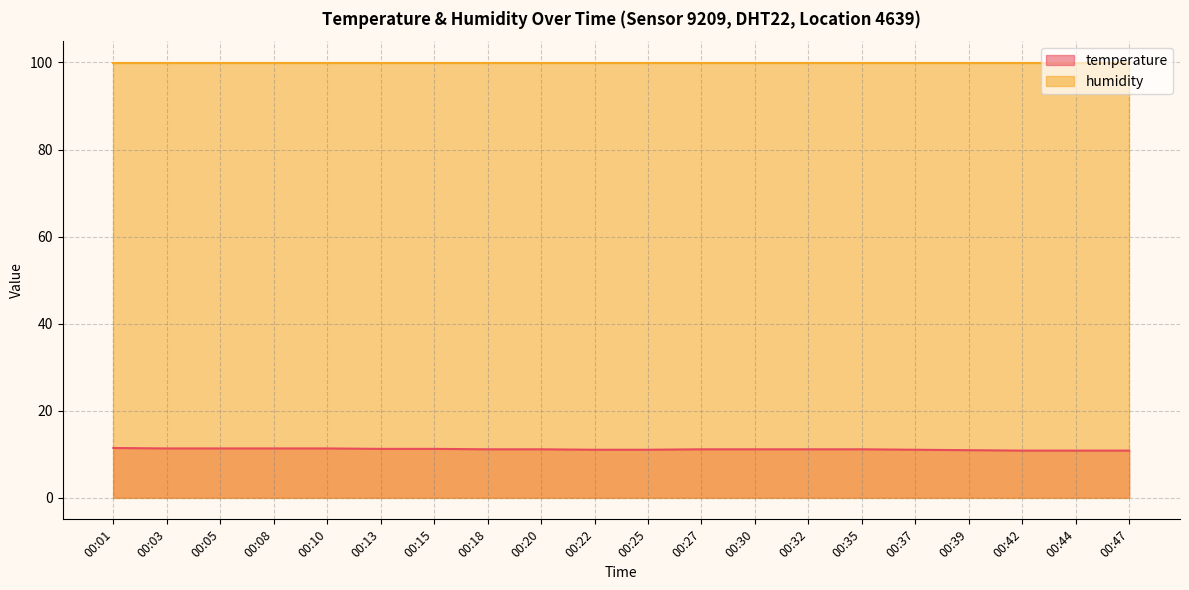

How many values are below 11?

4